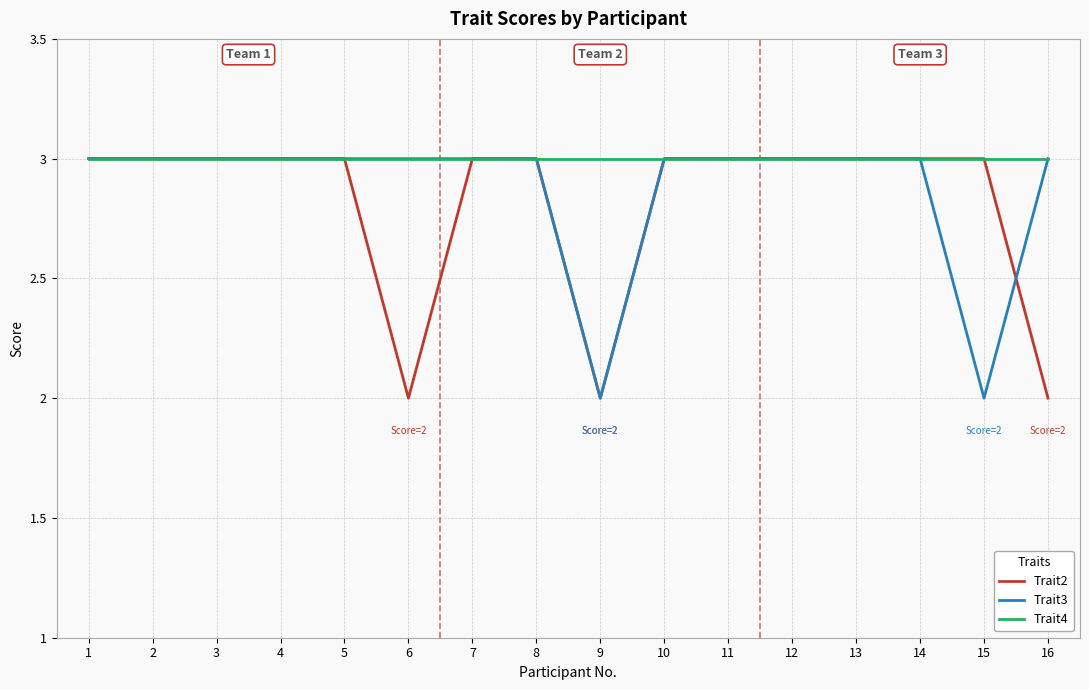

What value does the Trait4 series have at 7?

3